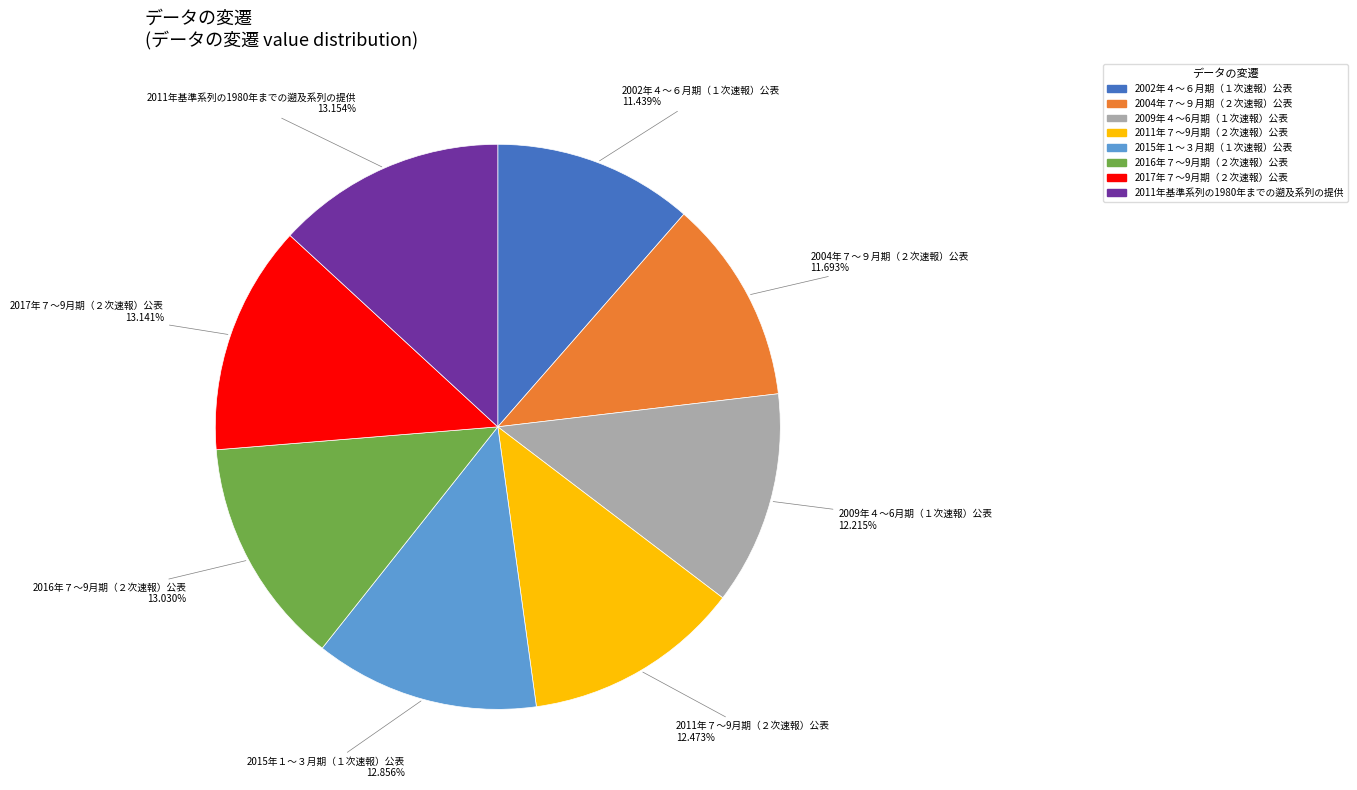

What is the ratio of the value at 2009年４～6月期（１次速報）公表 to the value at 2011年基準系列の1980年までの遡及系列の提供?

0.9